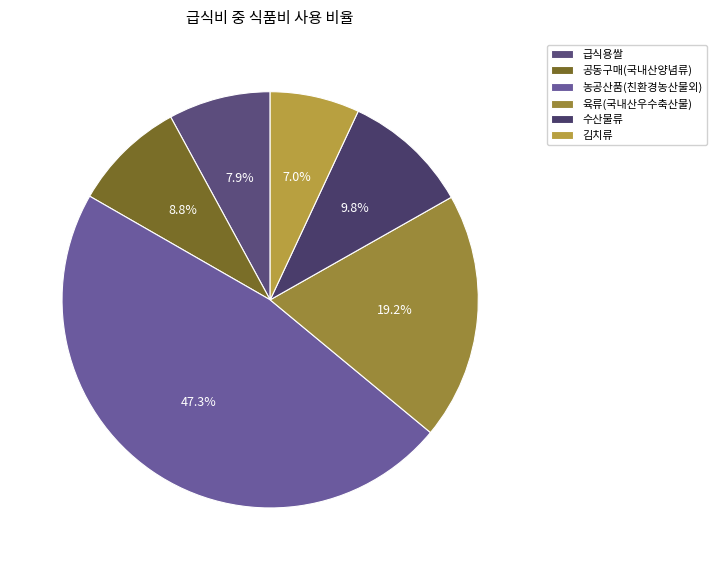

Does 공동구매(국내산양념류) represent more than half of the total?

No